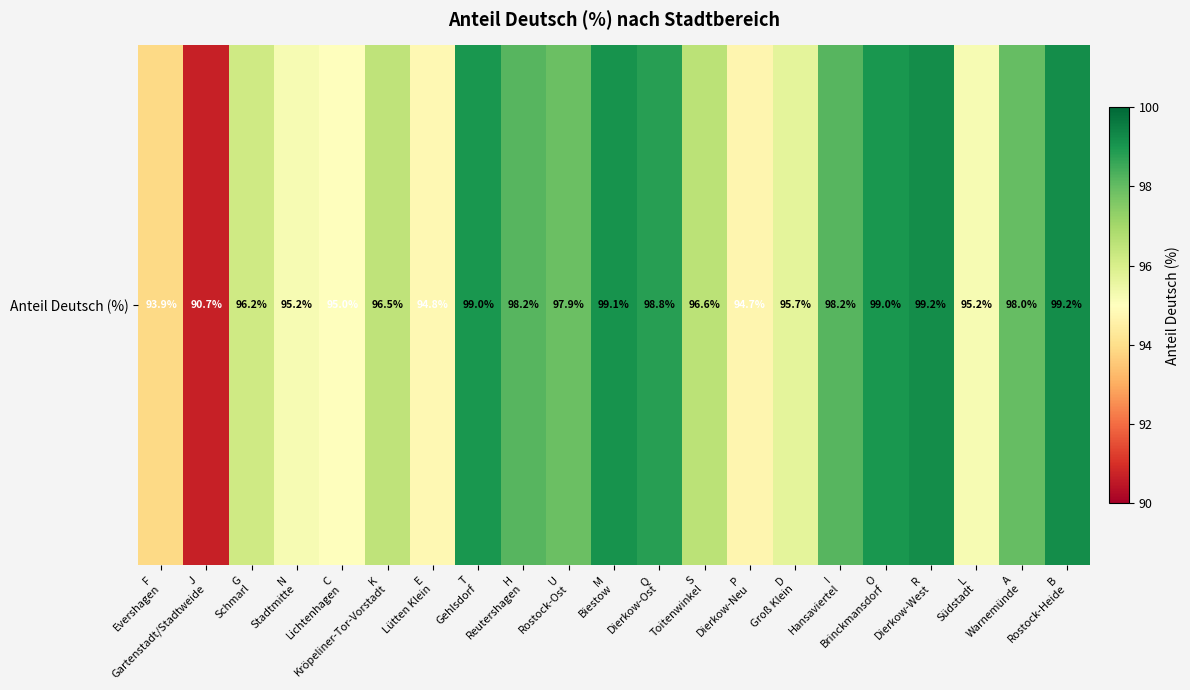

True or false: the data shows 53.5 at F
Evershagen.

False